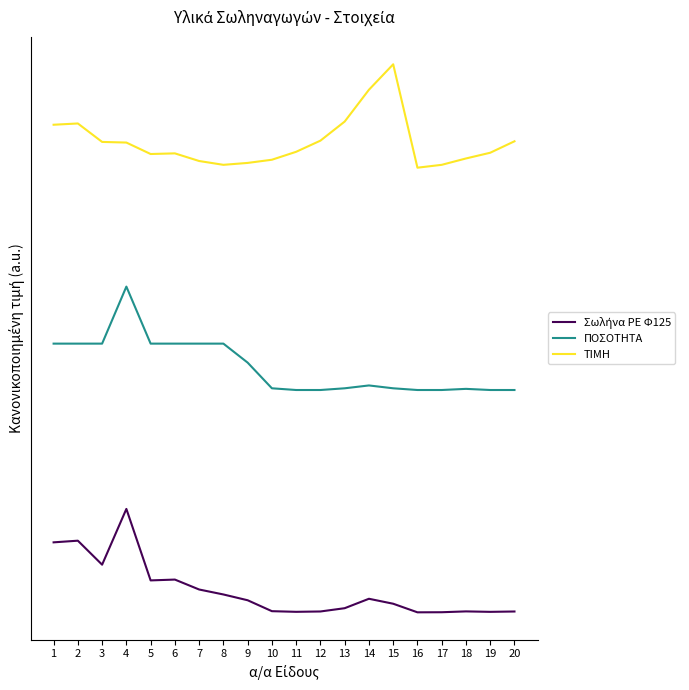

How many interior local peaks does the Σωλήνα ΡΕ Φ125 series have?

5